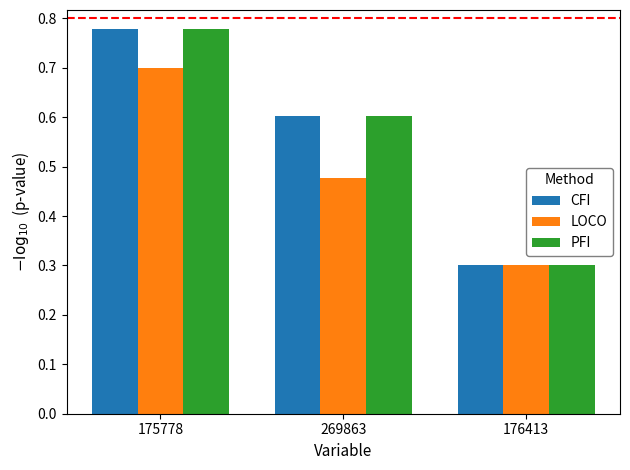

What is the sum of all LOCO values?

1.5